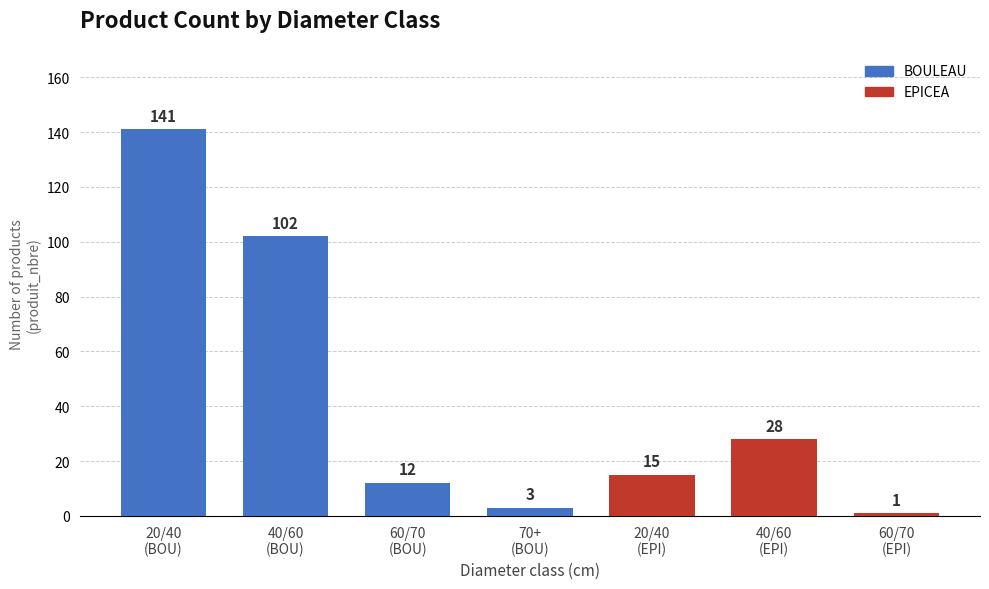

What is the label of the 6th bar from the right?

40/60 (BOU)